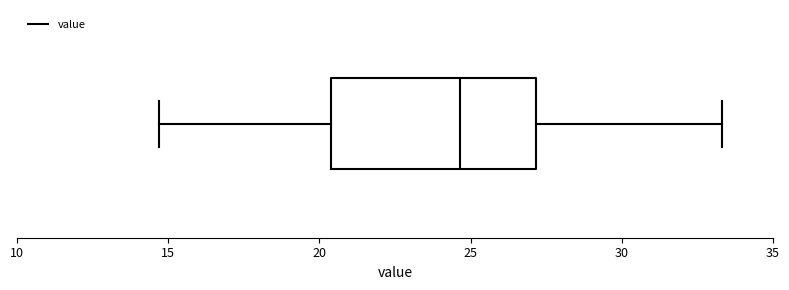

Transcribe this box plot: give where the median line is, the range the box spans, and where the two whiskers end, as read against the x-axis. The values are not printed on the chart, so give them approximately, as read against the axis.

median 24.5, box 20.5 to 27.0, whiskers 14.5 to 33.5